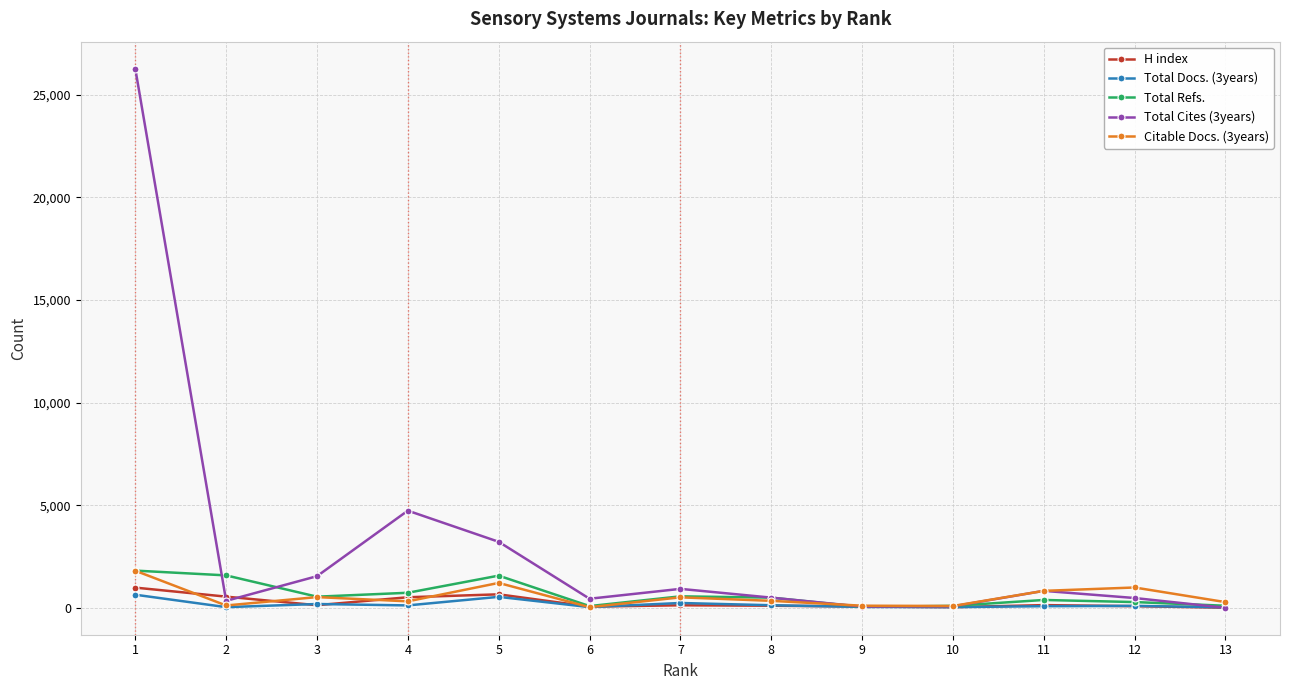

True or false: Total Cites (3years) has more than 0 interior local peaks.

True